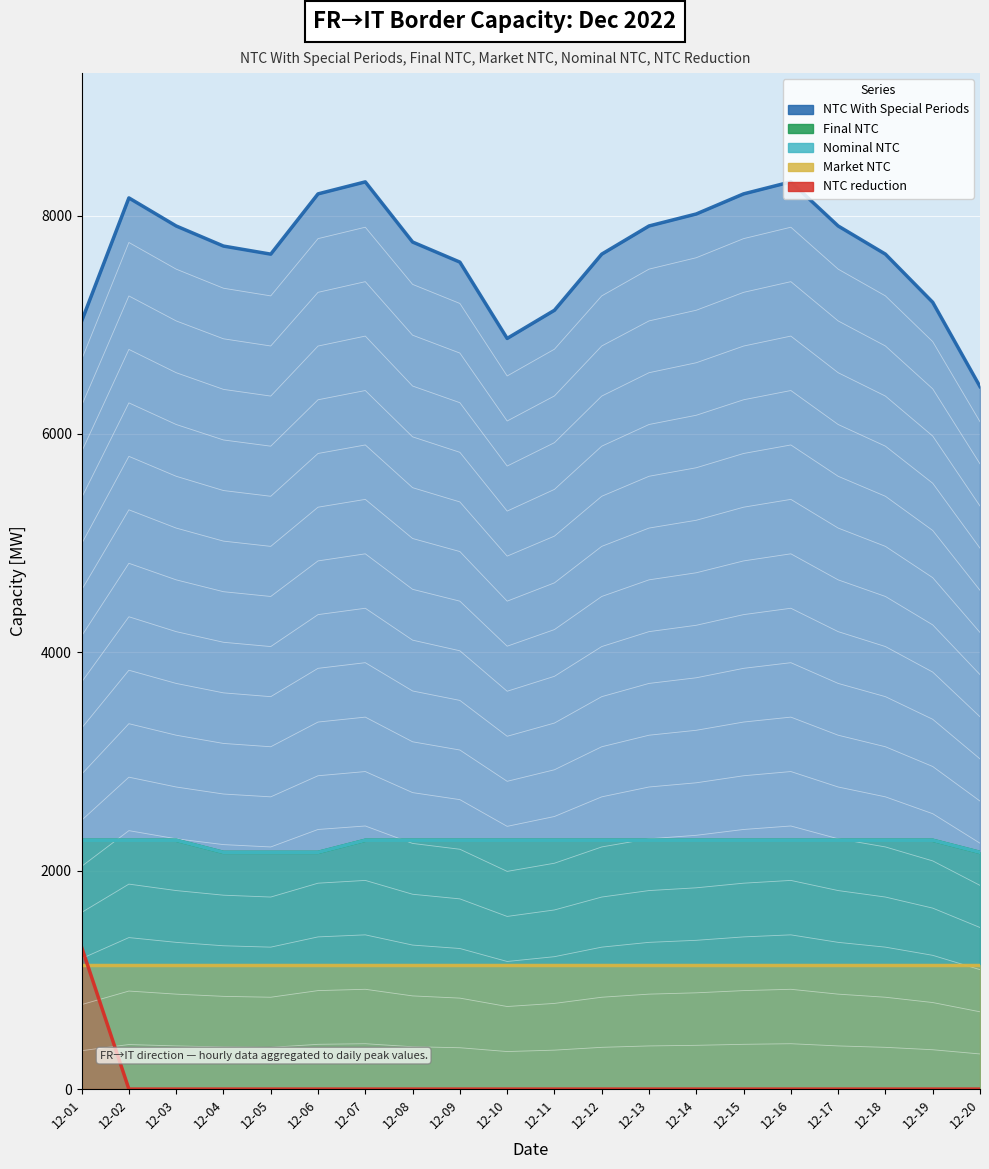

What is the value of the Market NTC point at the 18th from the left?

1133